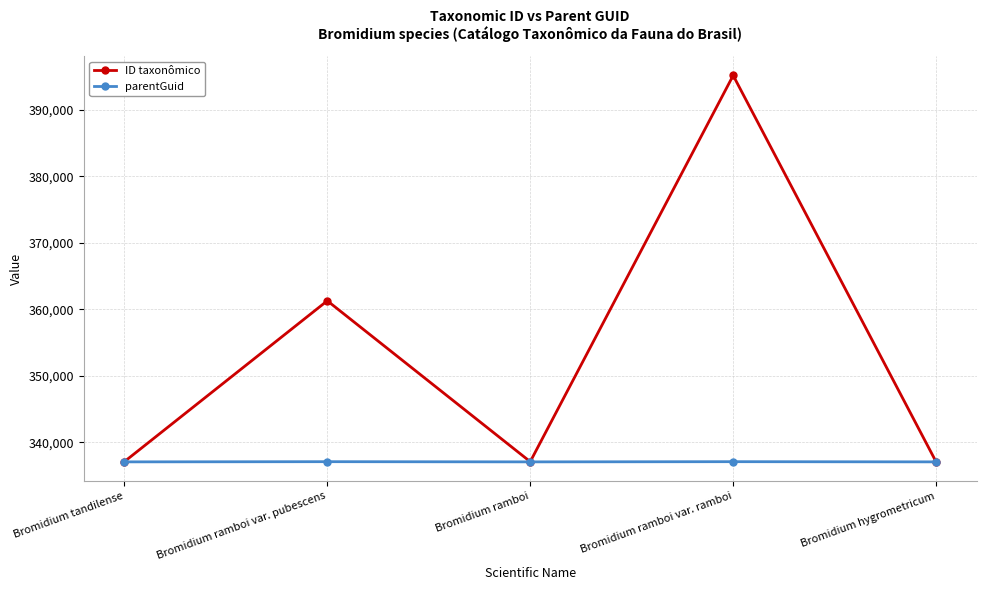

The ID taxonômico series shows 187011 at Bromidium ramboi. True or false?

False